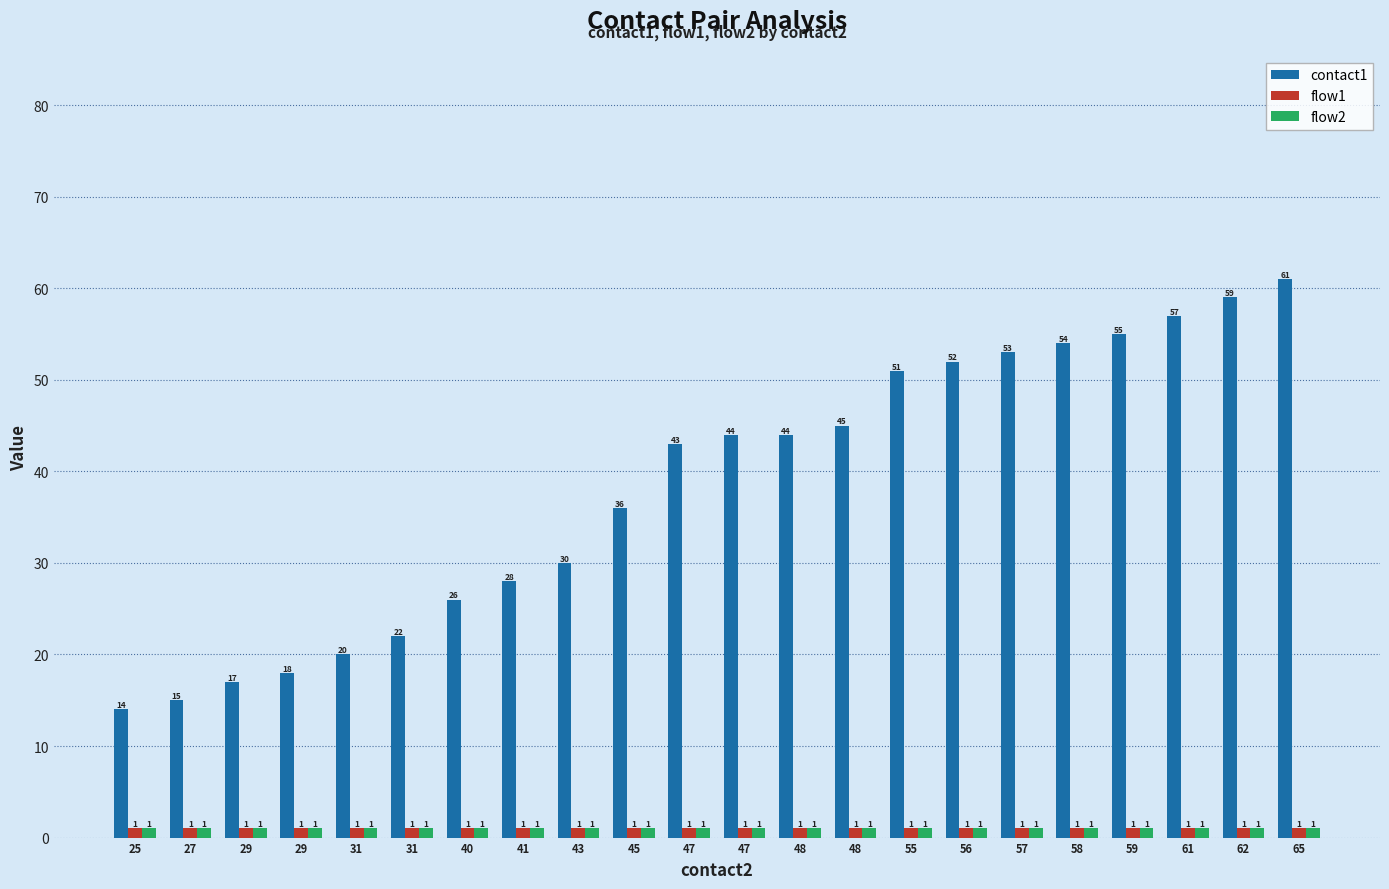

What is the greatest value displayed?

61